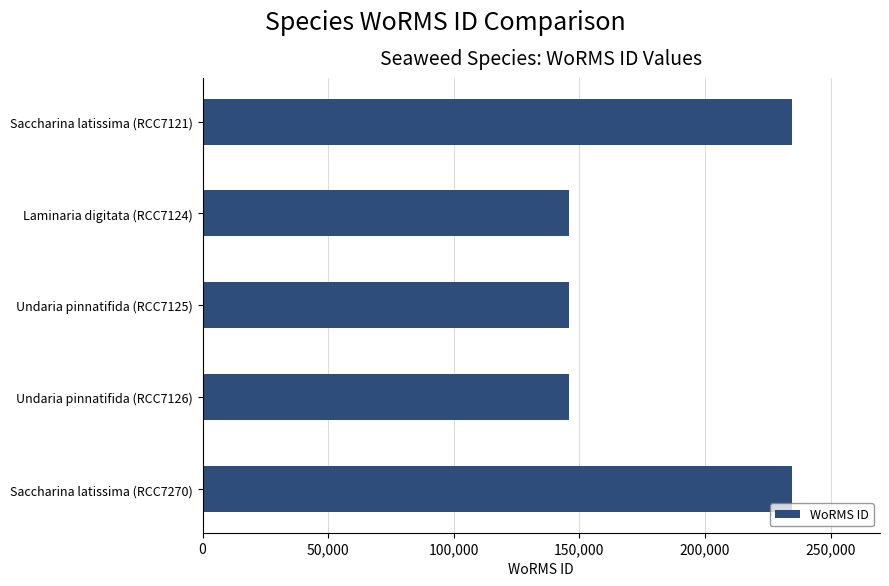

True or false: the data shows 101514 at Saccharina latissima (RCC7270).

False